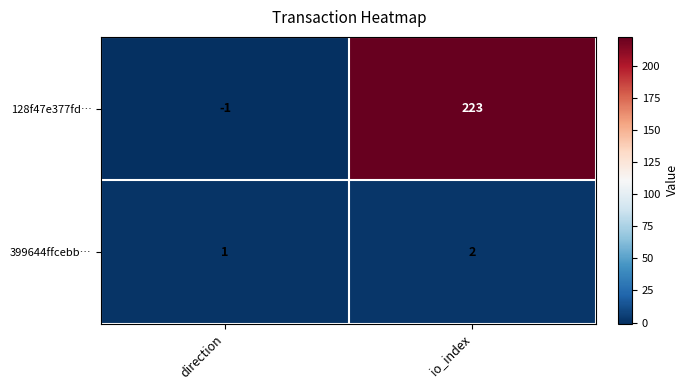

At which category does the chart reach its minimum across all series?

direction